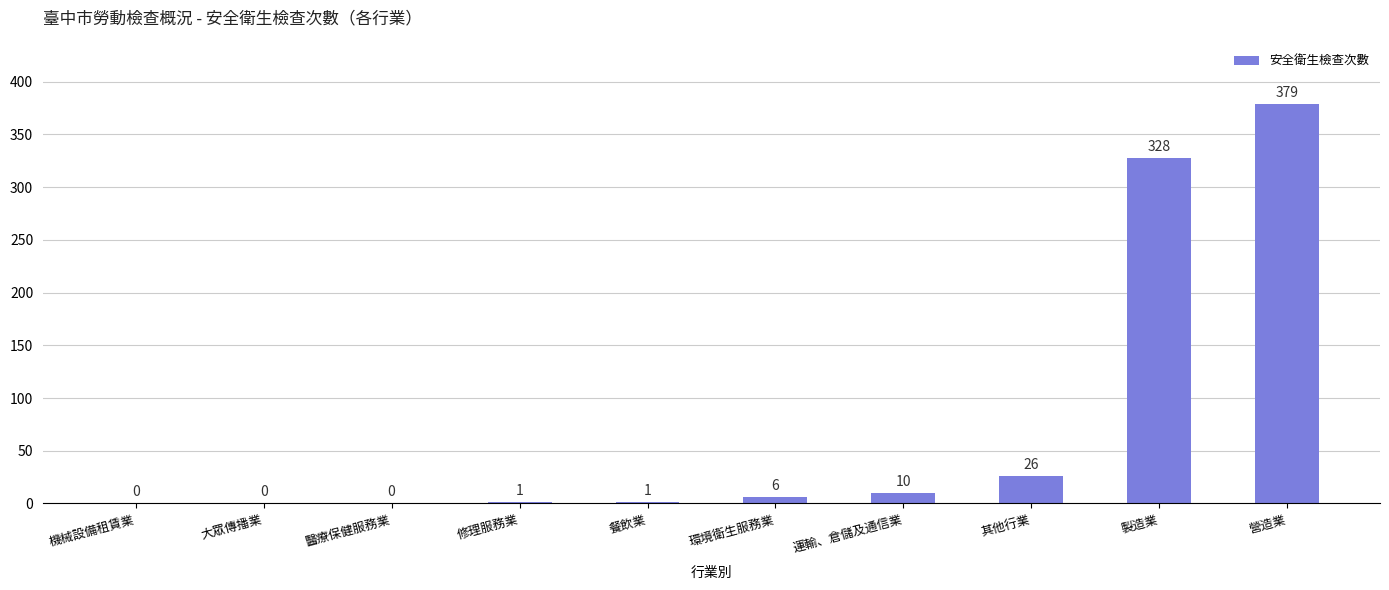

Is it true that the value at 運輸、倉儲及通信業 is 10?

True